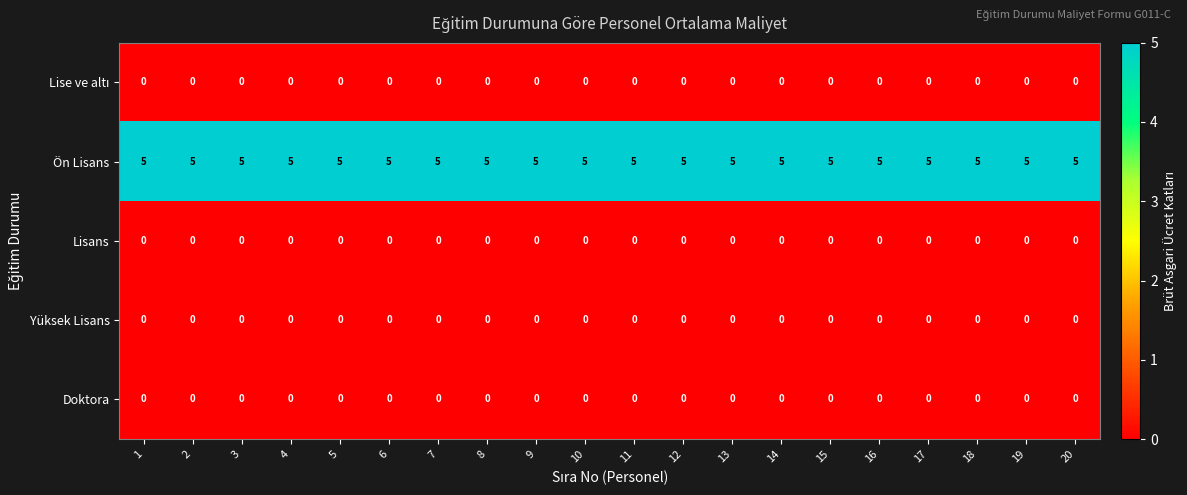

What is the lowest value of the Ön Lisans series?

5